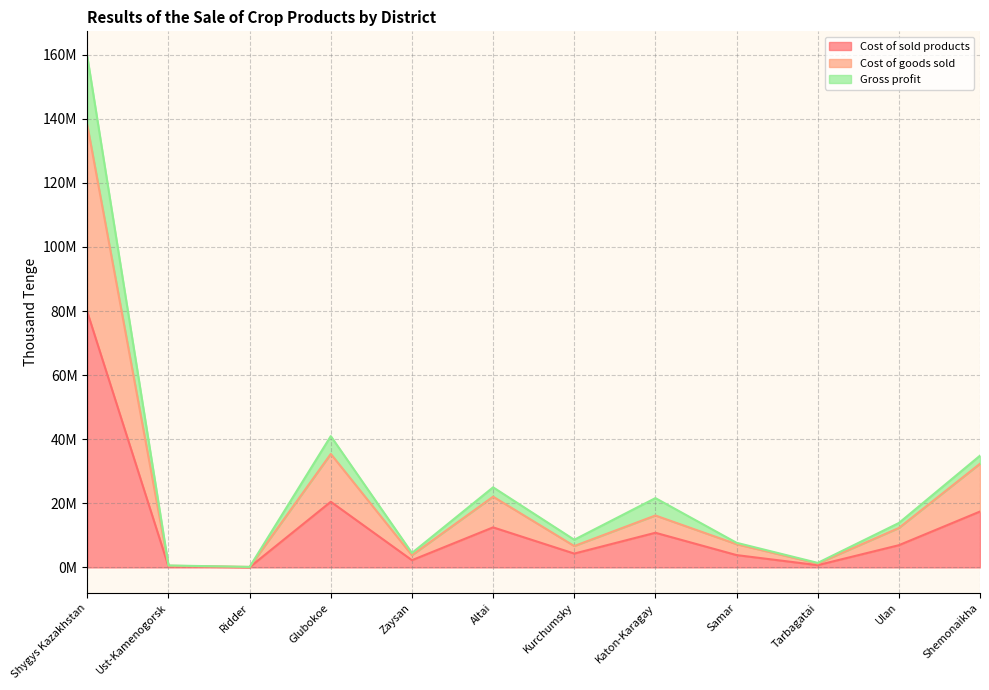

True or false: Gross profit and Cost of goods sold intersect in this chart.

False